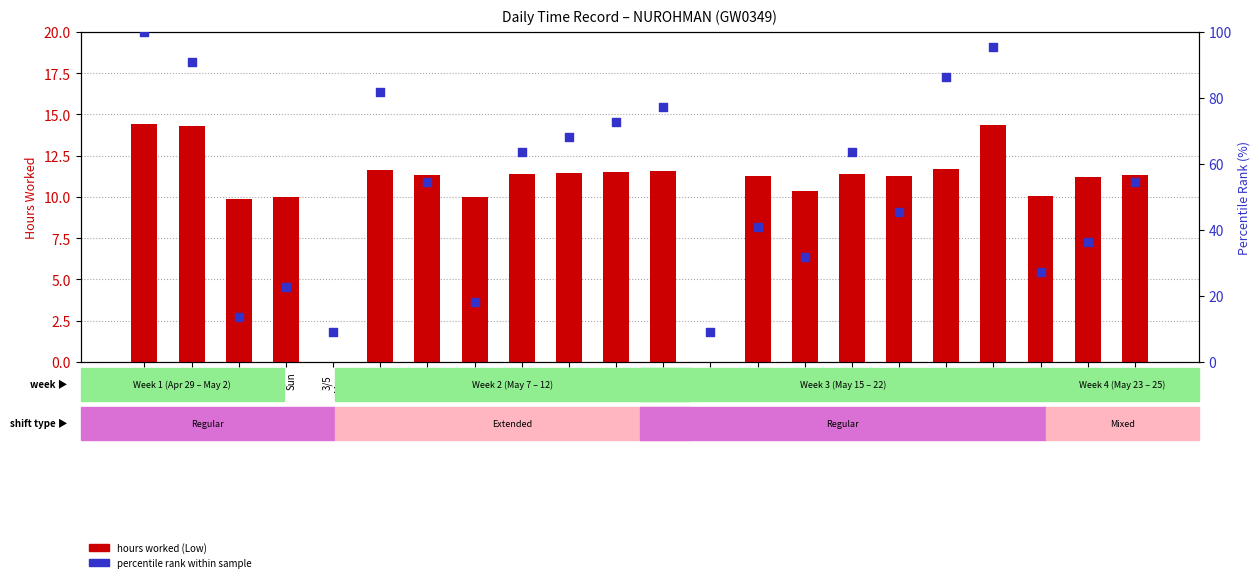

Is the value of Low (hours worked) at 24/5
Mon greater than the value of Percentile rank within sample at 7/5
Fri?

No